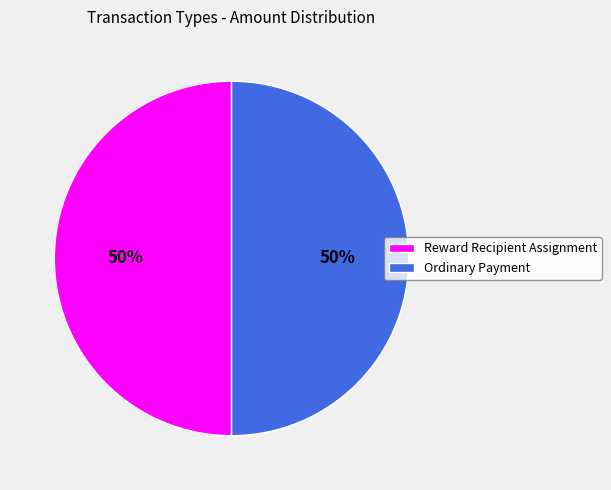

Is it true that Ordinary Payment is 50% of the pie?

True